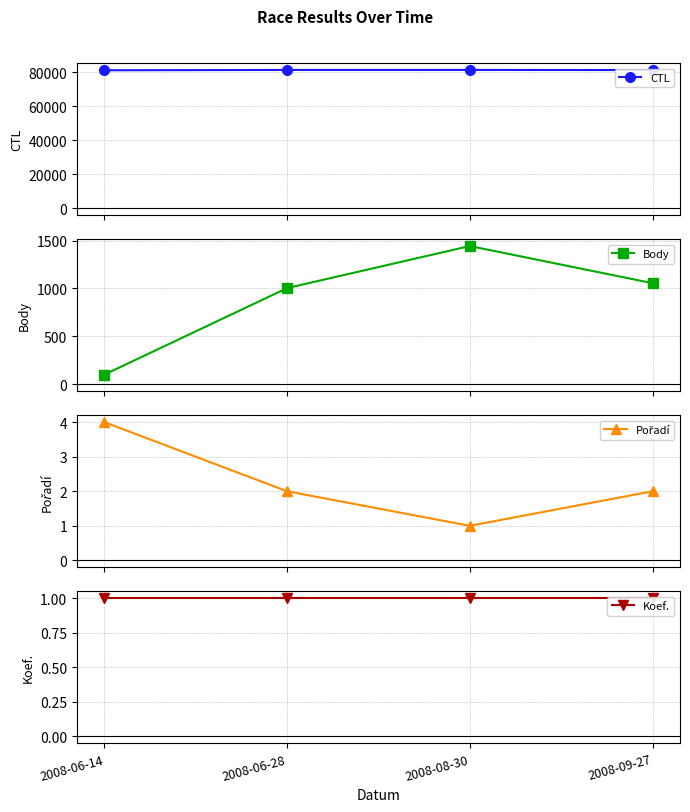

How many distinct data groups are displayed?

4